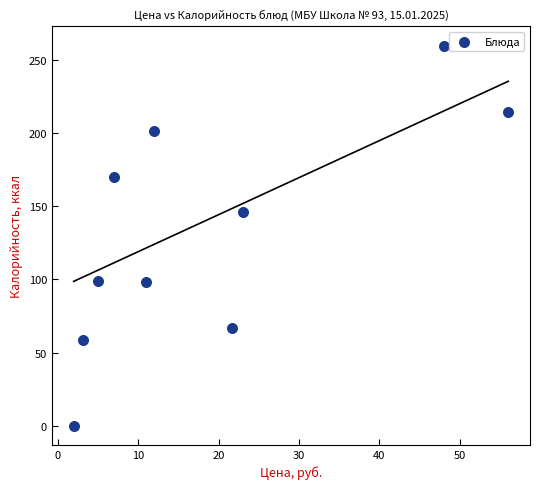

What Y value in the scatter plot is closest to 129?

146.3